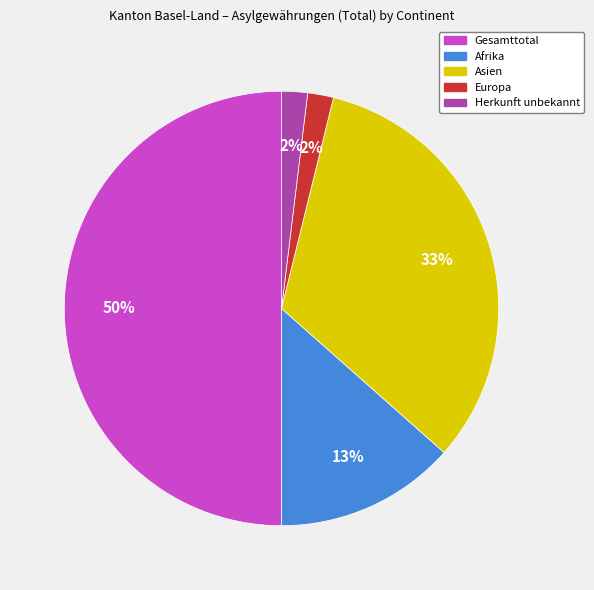

To the nearest percent, what is the average slice percentage?

20%